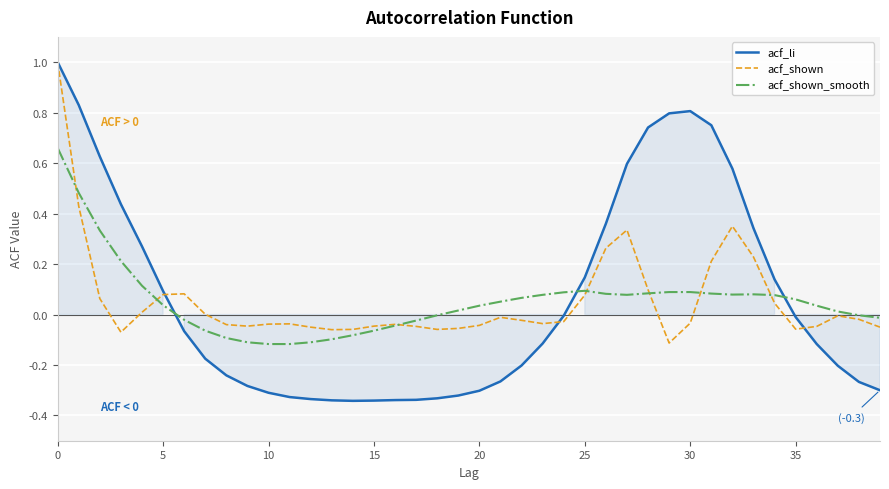

What is the total value across all series at 28?

0.9